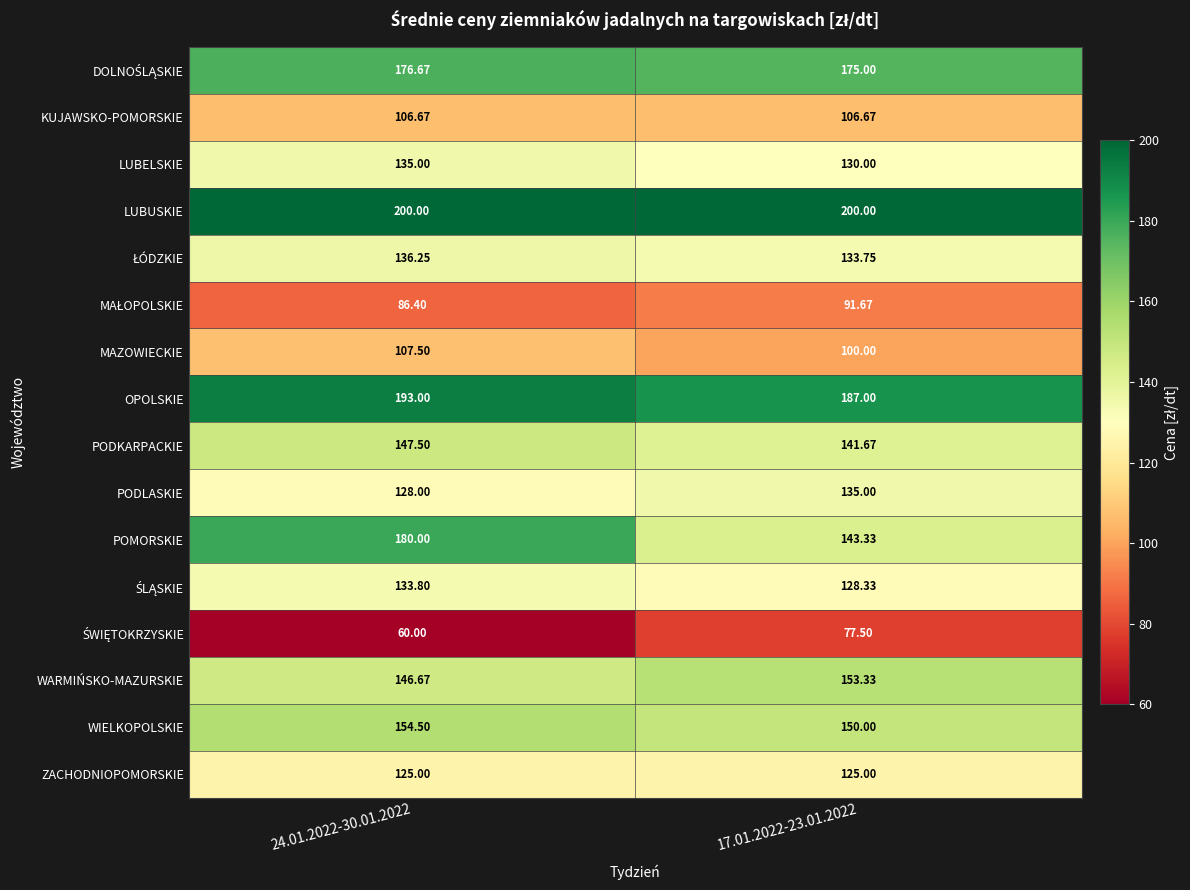

How many distinct data groups are displayed?

16